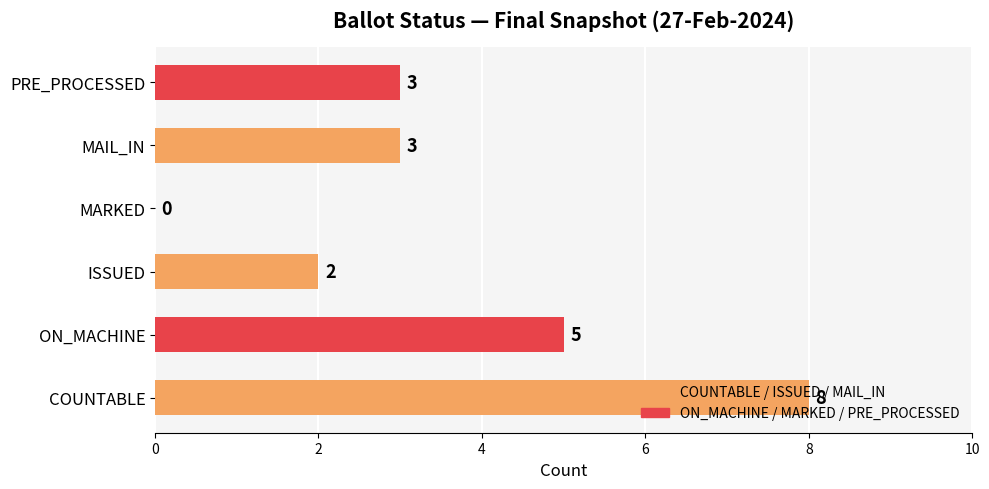

What is the maximum value shown in the chart?

8